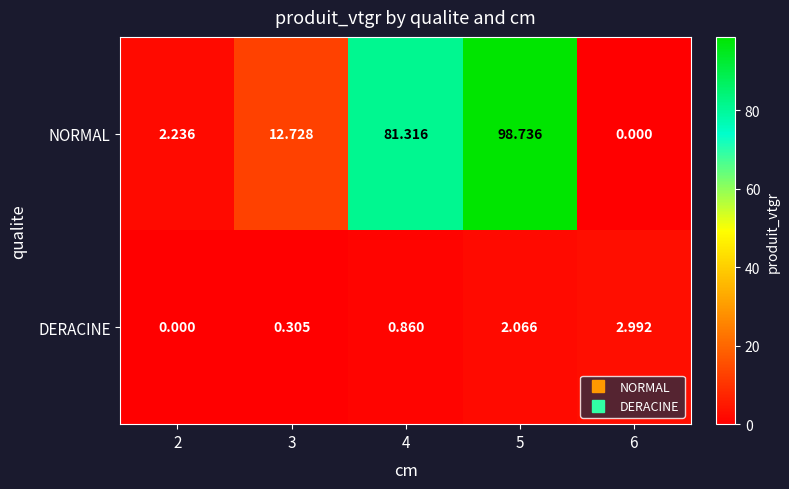

Is the value of DERACINE at 4 greater than the value of NORMAL at 5?

No